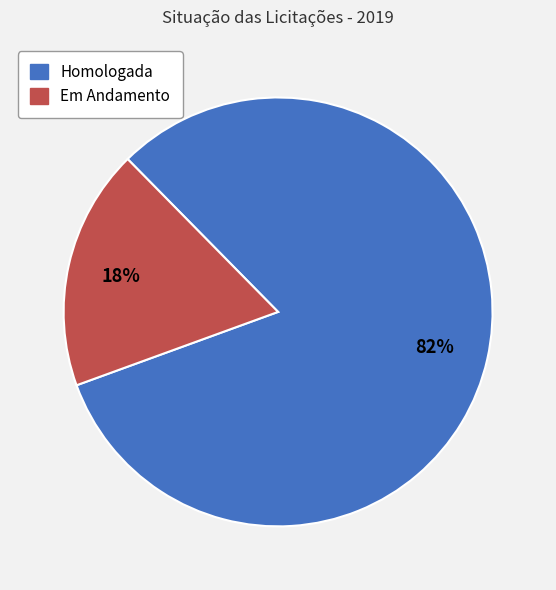

Does Em Andamento represent more than half of the total?

No